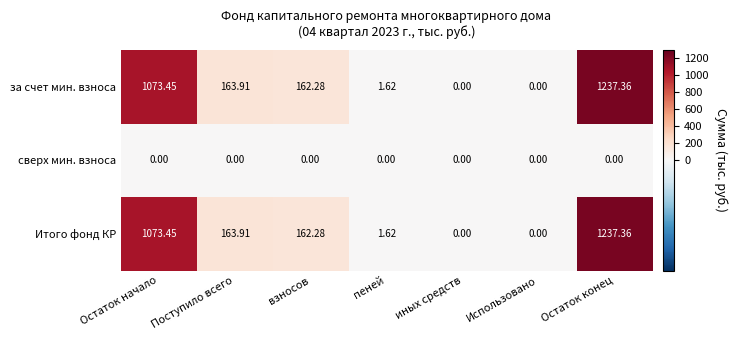

At which category is the sum across all series the highest?

Остаток конец